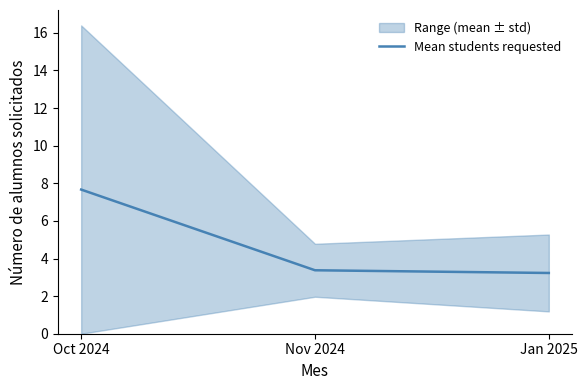

Approximately how many times larger is the value at Oct 2024 compared to Nov 2024?

2.3